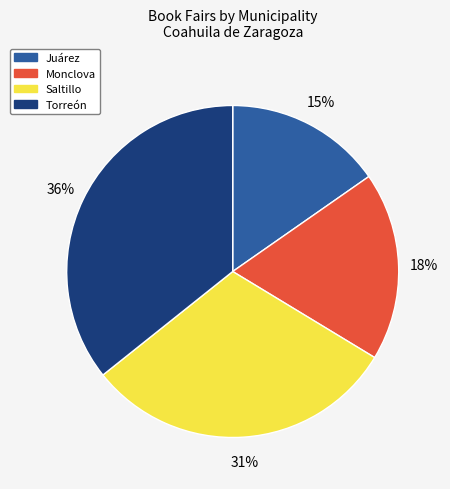

To the nearest percent, what is the combined percentage of Monclova and Saltillo?

49%